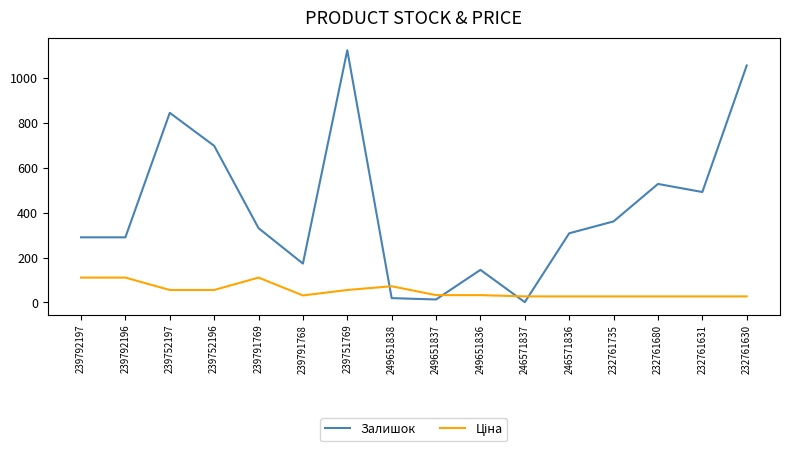

Which series has the widest spread of values?

Залишок